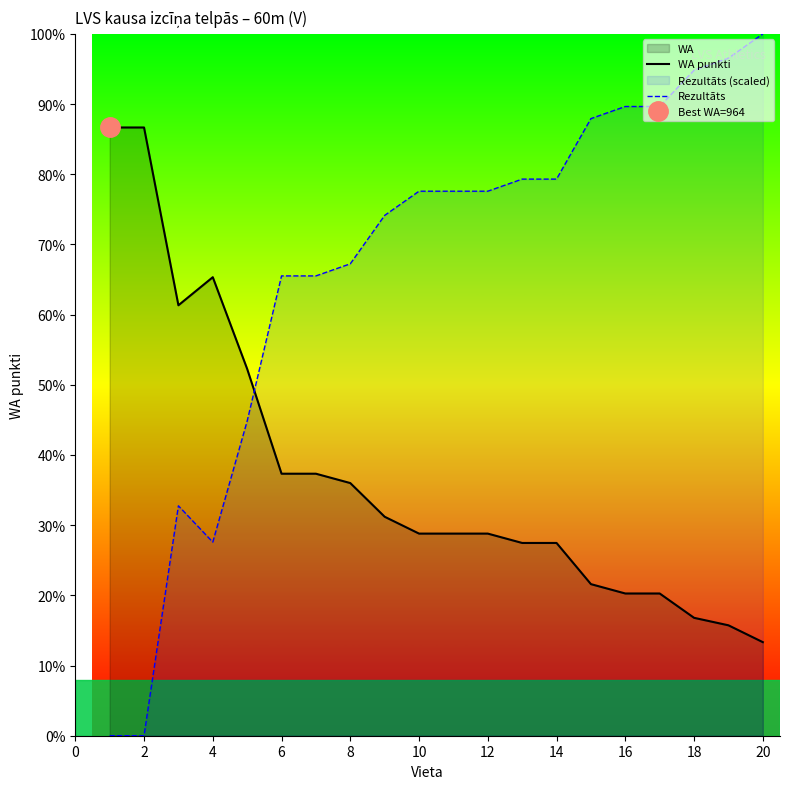

True or false: WA punkti and Rezultāts cross at least once.

True